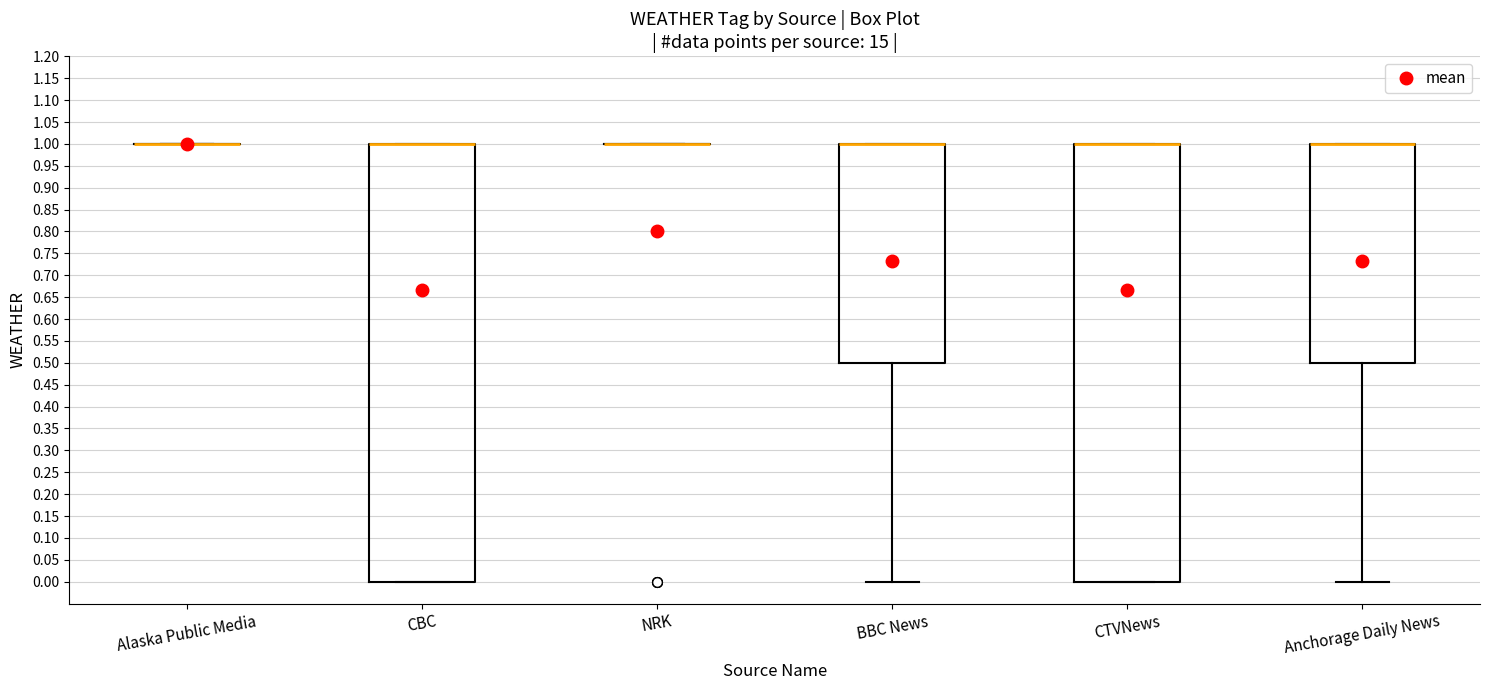

Reading left to right, read every box against the y-axis: the position of its median line, the range the box covers, and the ends of its whiskers. The values are not printed on the chart, so give them approximately, as read against the axis.

Alaska Public Media: box collapsed to a line at 1.0, whiskers 1.0 to 1.0
CBC: median 1.0 (drawn on the box's upper edge), box 0.0 to 1.0, whiskers 0.0 to 1.0
NRK: box collapsed to a line at 1.0, whiskers 1.0 to 1.0
BBC News: median 1.0 (drawn on the box's upper edge), box 0.5 to 1.0, whiskers 0.0 to 1.0
CTVNews: median 1.0 (drawn on the box's upper edge), box 0.0 to 1.0, whiskers 0.0 to 1.0
Anchorage Daily News: median 1.0 (drawn on the box's upper edge), box 0.5 to 1.0, whiskers 0.0 to 1.0